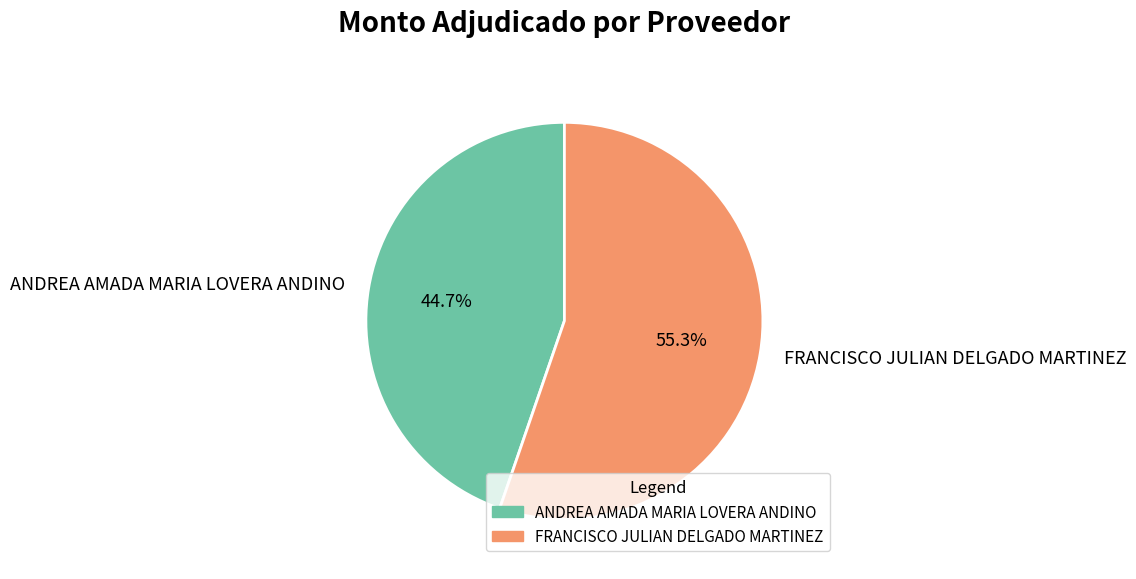

Which slice is the smallest?

ANDREA AMADA MARIA LOVERA ANDINO